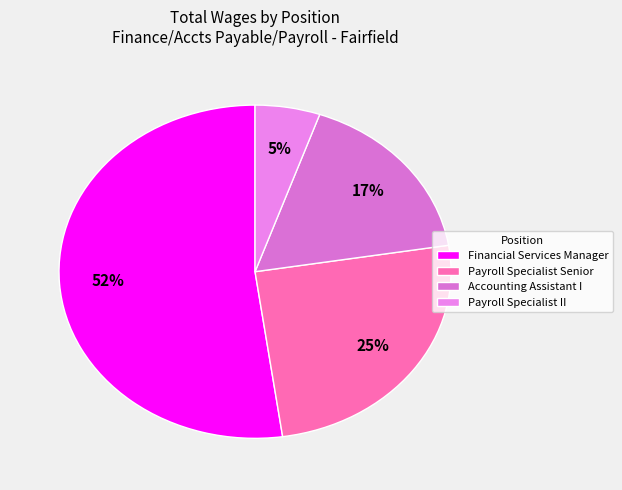

Is it true that Financial Services Manager is 52% of the pie?

True